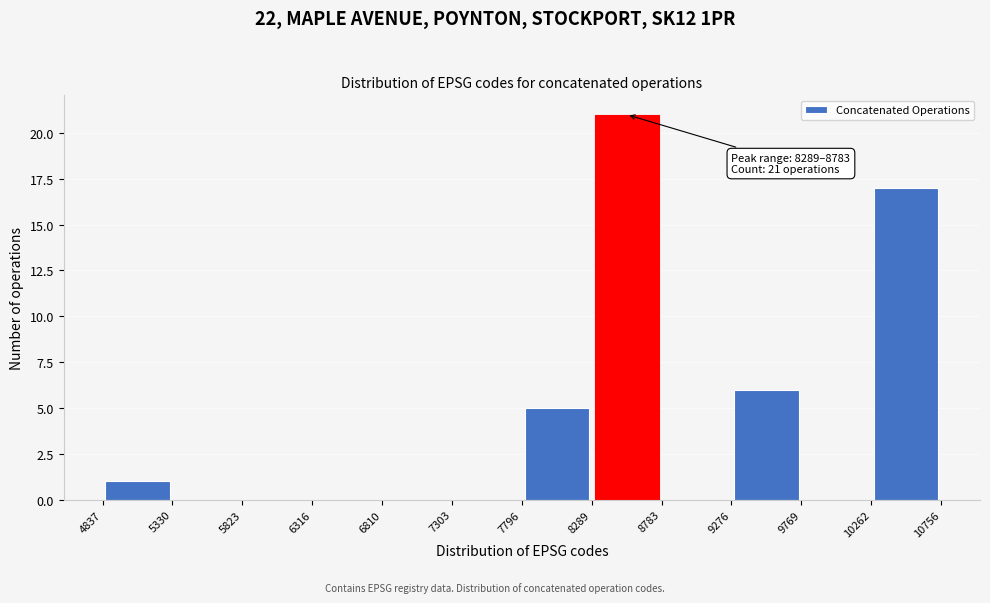

Over which range of the x-axis is the bar tallest?

8289 to 8783